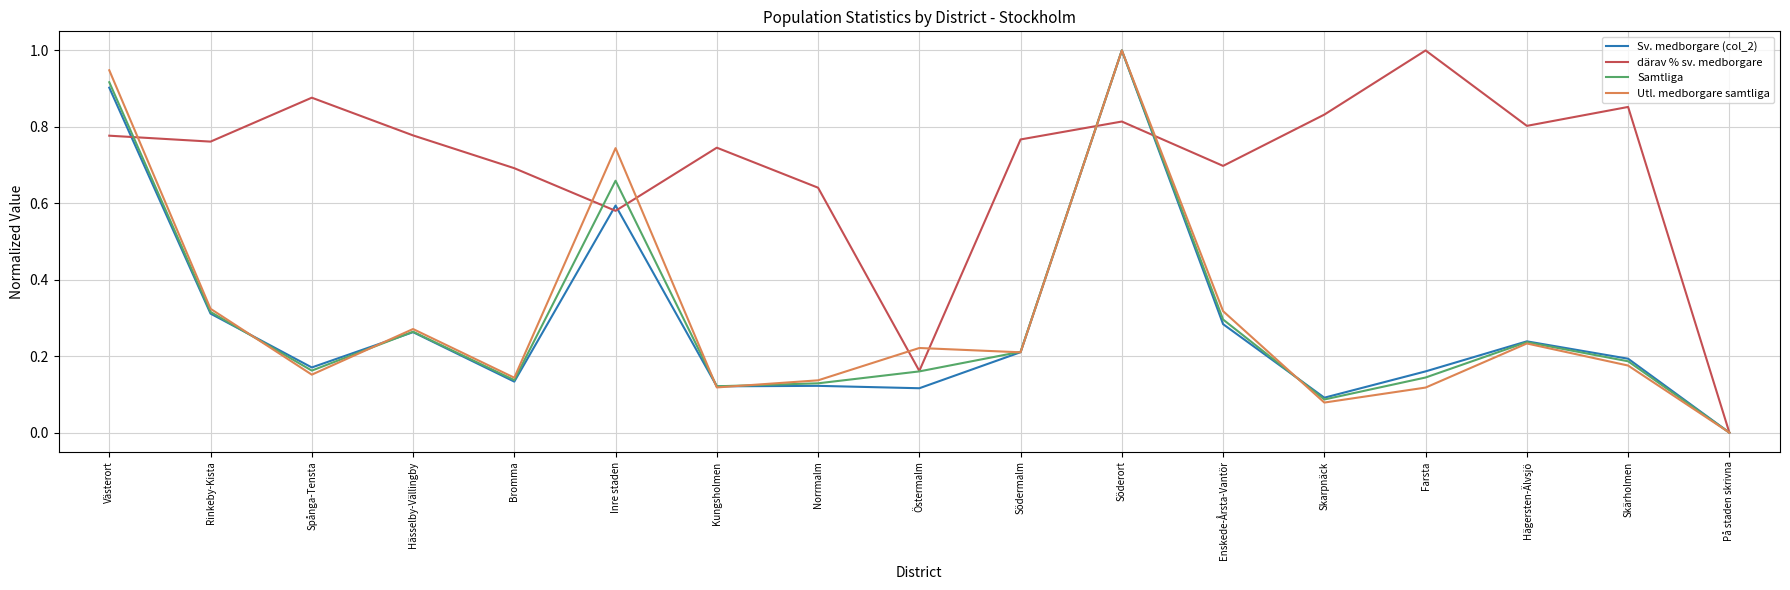

What position from the right is Enskede-Årsta-Vantör?

6